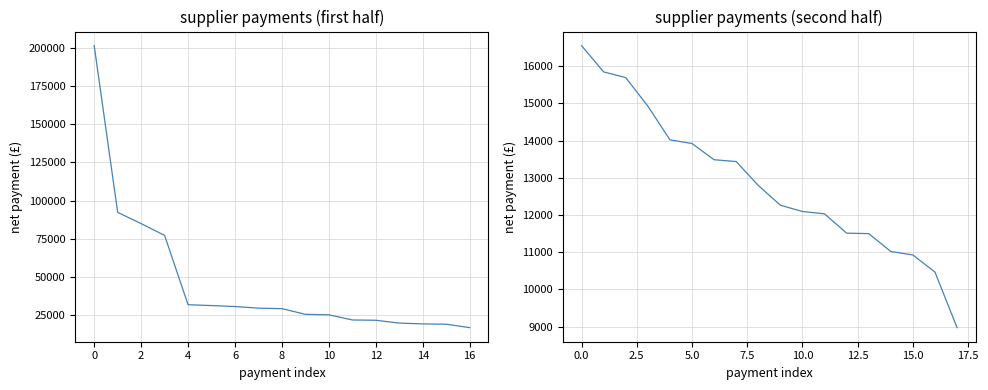

What is the value of the 30th point from the left?

12795.0